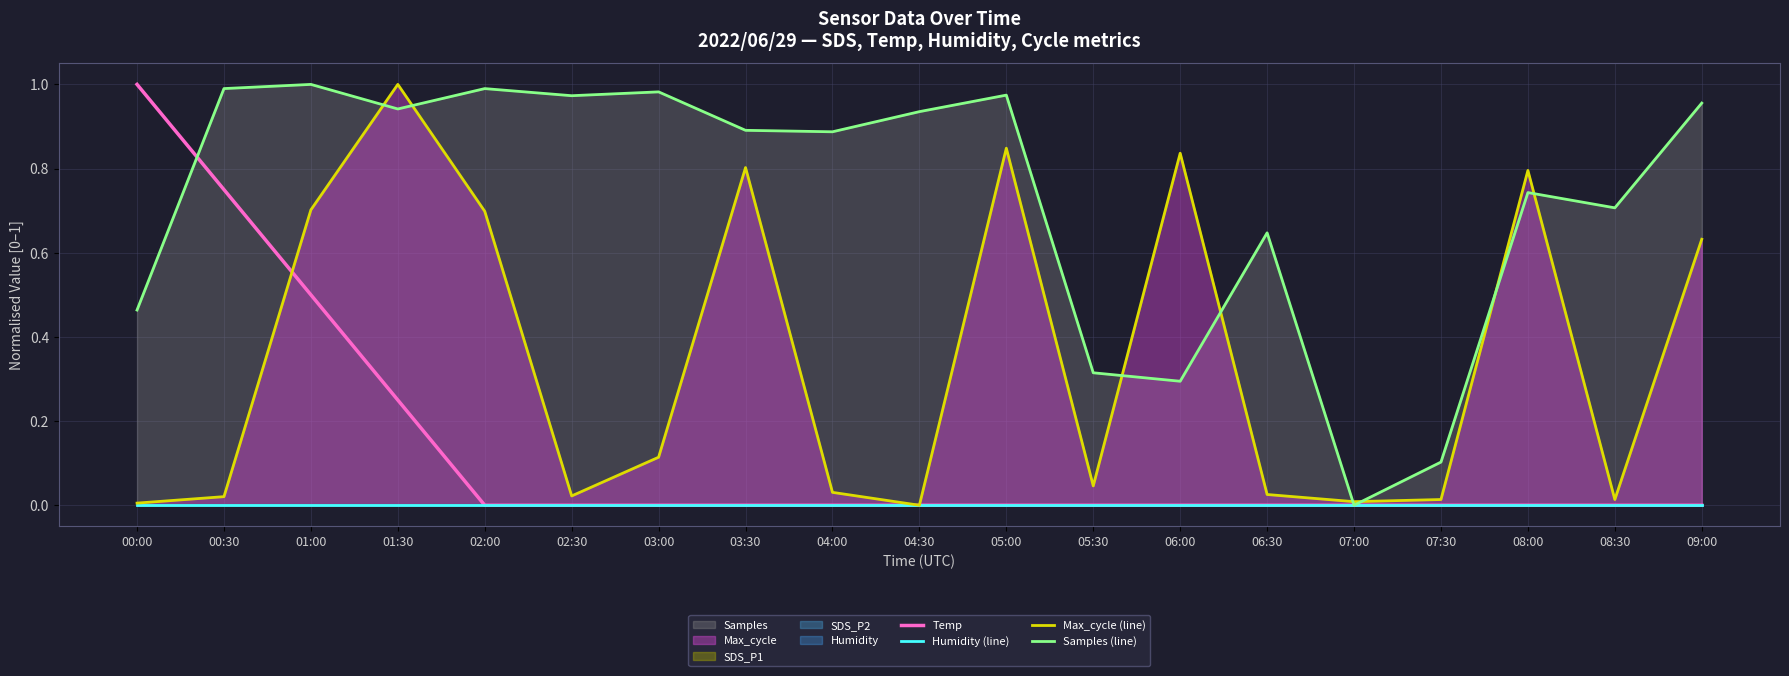

True or false: Temp has more than 0 points higher than both neighbors.

False